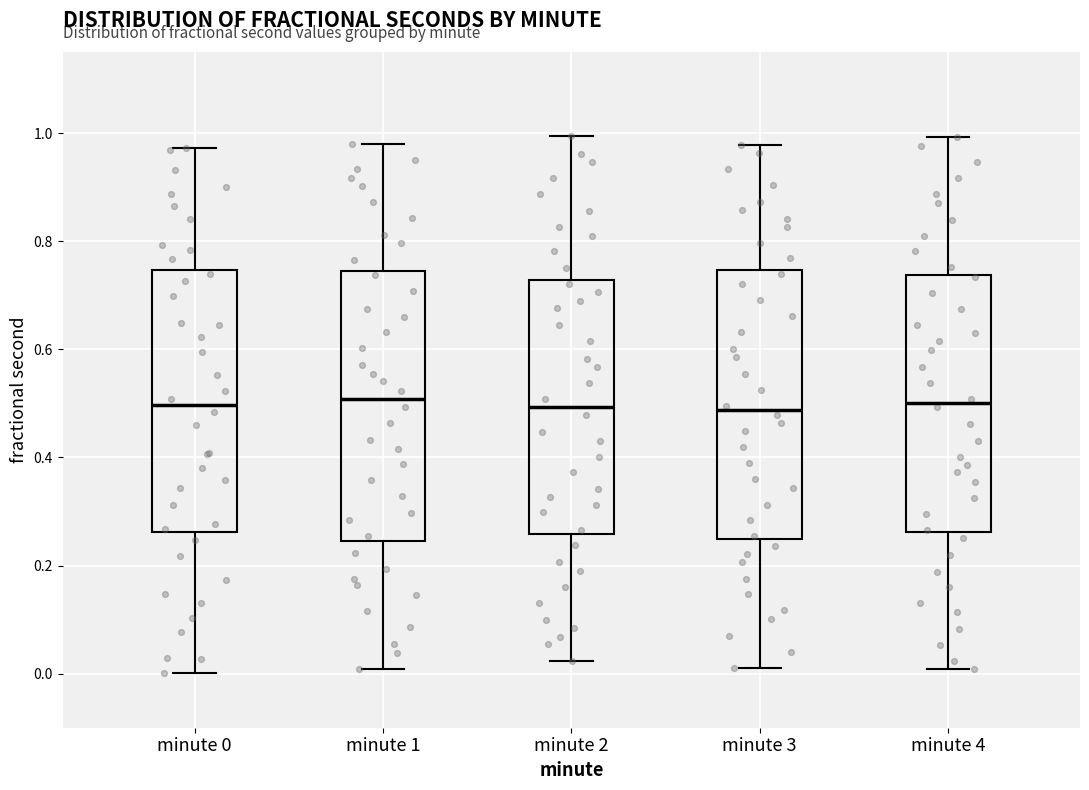

Reading left to right, transcribe this box plot: for each box, give where its median line is, the range the box spans, and where its two whiskers end, as read against the y-axis. The values are not printed on the chart, so give them approximately, as read against the axis.

minute 0: median 0.50, box 0.26 to 0.74, whiskers 0.00 to 0.98
minute 1: median 0.50, box 0.24 to 0.74, whiskers 0.00 to 0.98
minute 2: median 0.50, box 0.26 to 0.72, whiskers 0.02 to 1.00
minute 3: median 0.48, box 0.24 to 0.74, whiskers 0.02 to 0.98
minute 4: median 0.50, box 0.26 to 0.74, whiskers 0.00 to 1.00